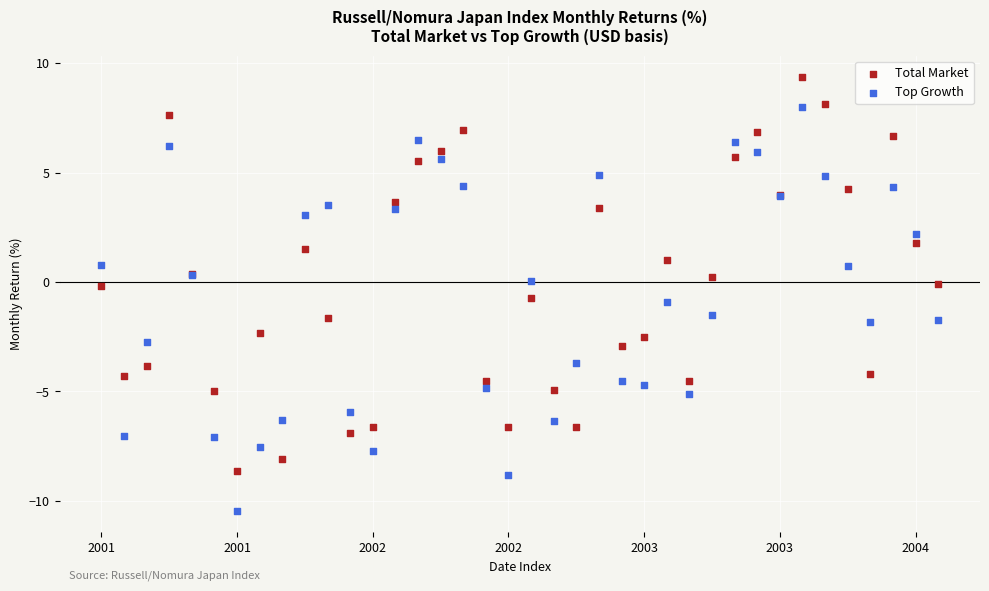

Which series contains the highest Y value?

Total Market